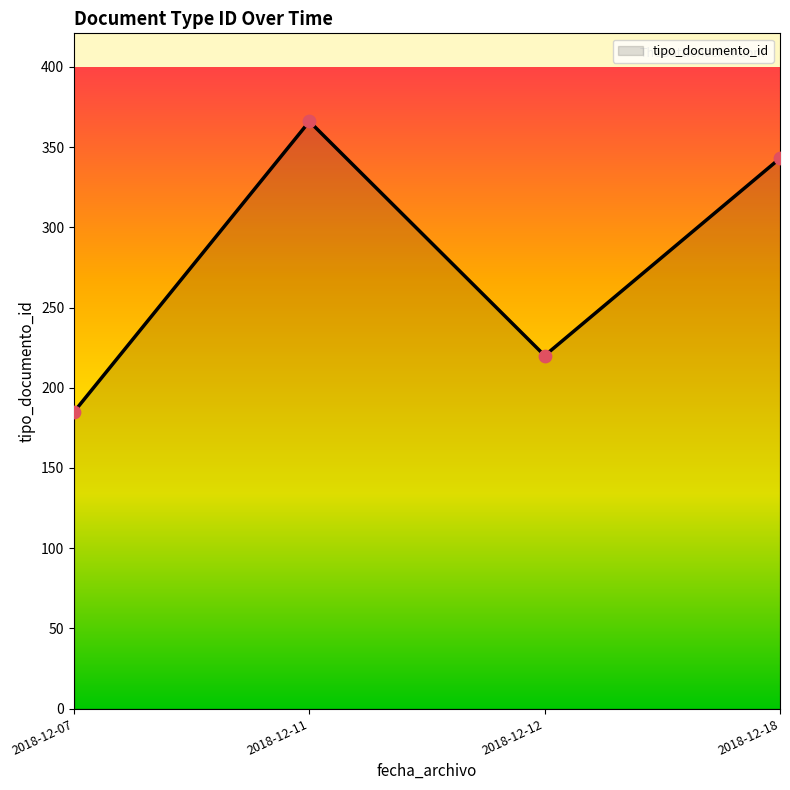

Approximately how many times larger is the value at 2018-12-18 compared to 2018-12-07?

1.9